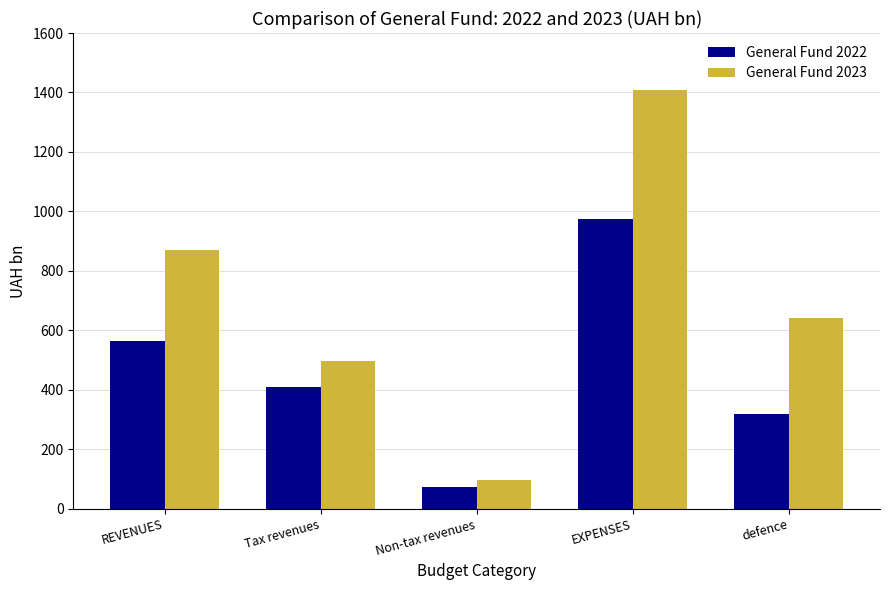

The value of General Fund 2022 at Tax revenues is 633.6. True or false?

False